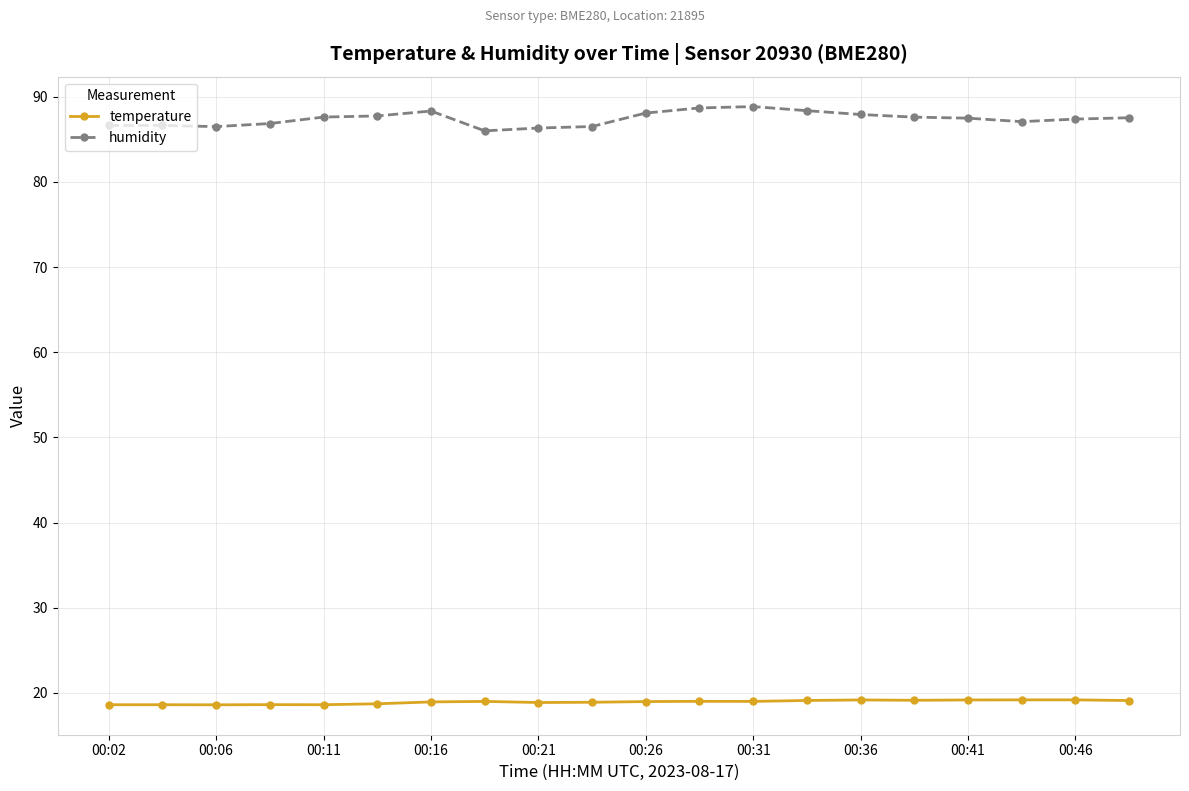

Which series has the largest range (max minus min)?

humidity